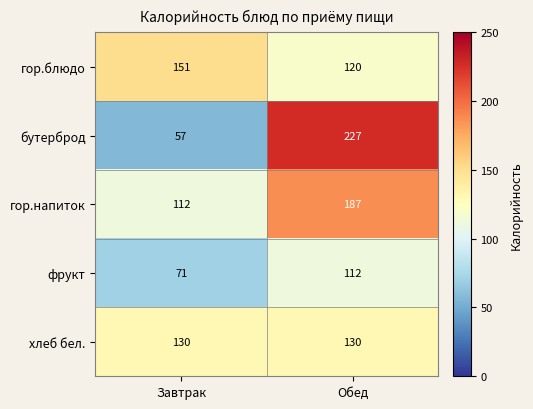

Where is фрукт nearest to the value 91?

Завтрак